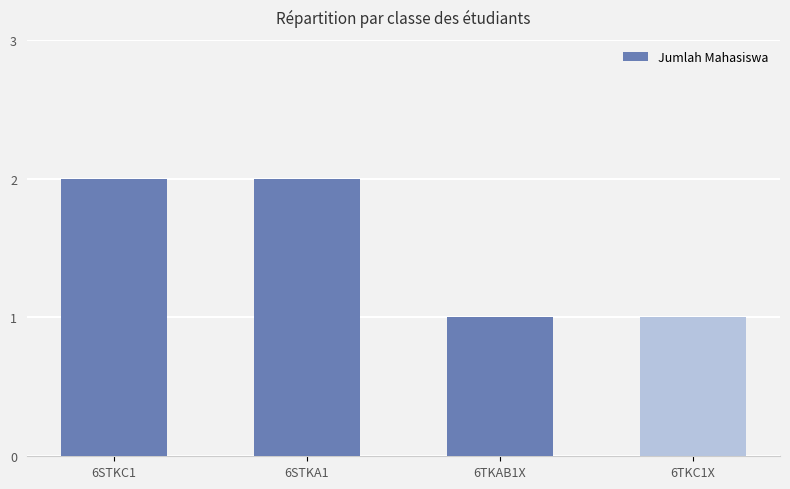

The chart shows a value of 1 at 6TKC1X. True or false?

True